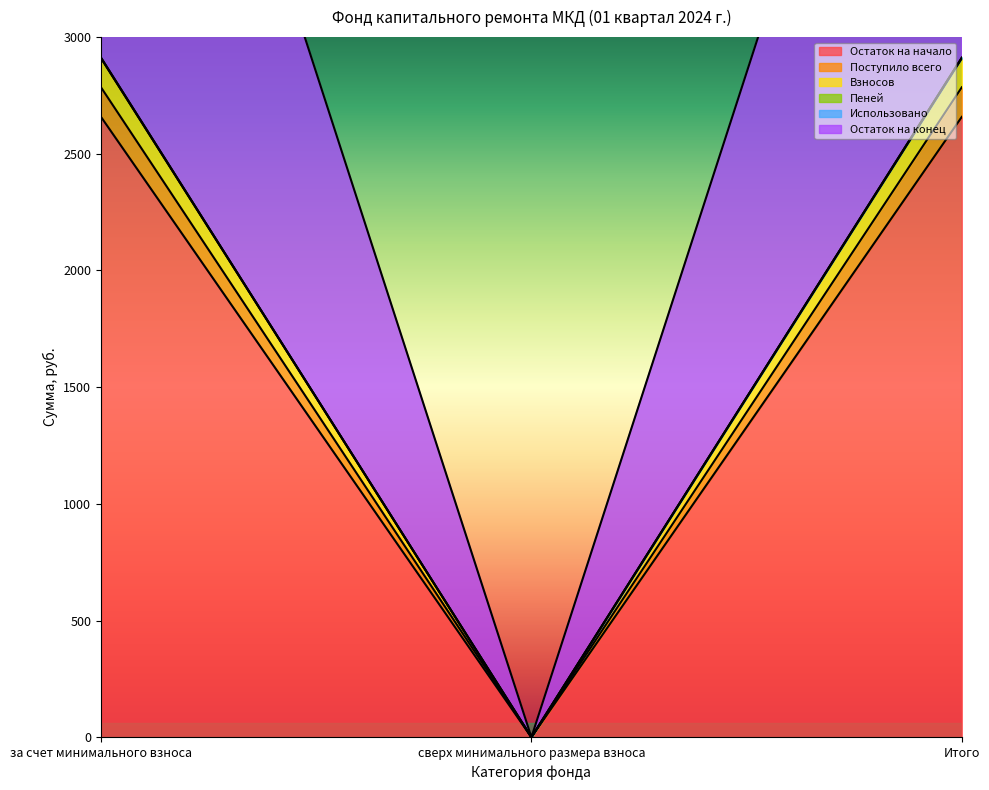

What is the sum of all Остаток на конец values?

5823.5